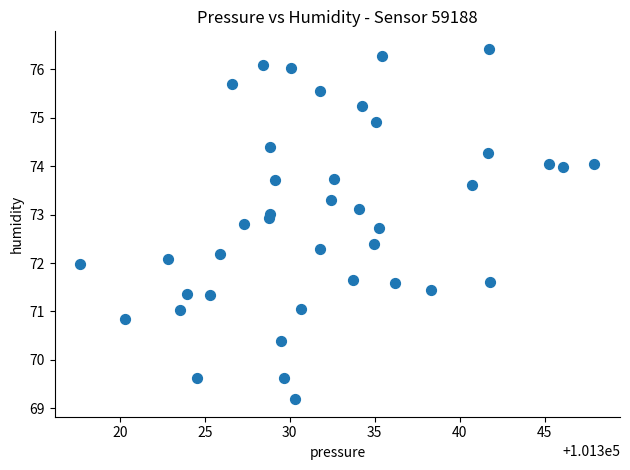

What is the range of X values (max minus min)?

30.2